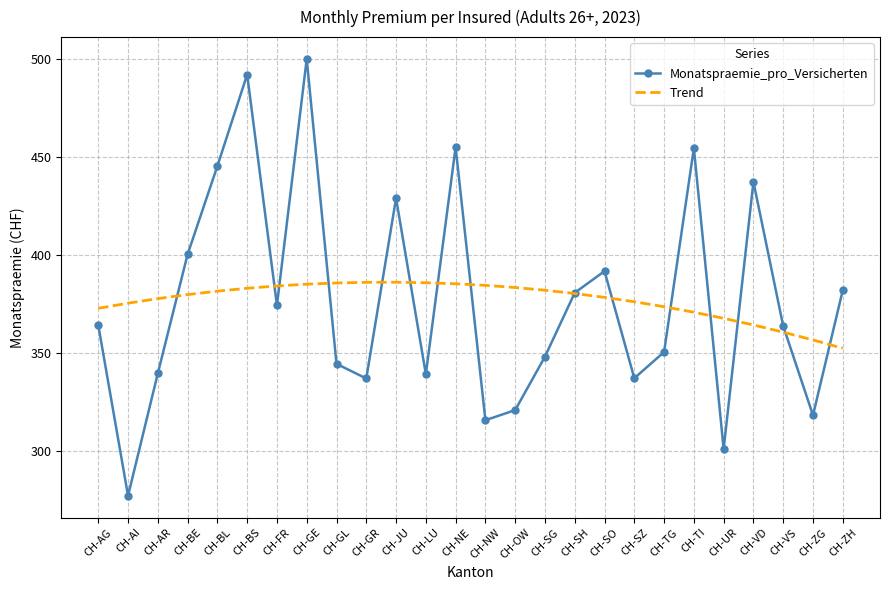

What is the difference between the highest and lowest values at CH-ZH?

29.6